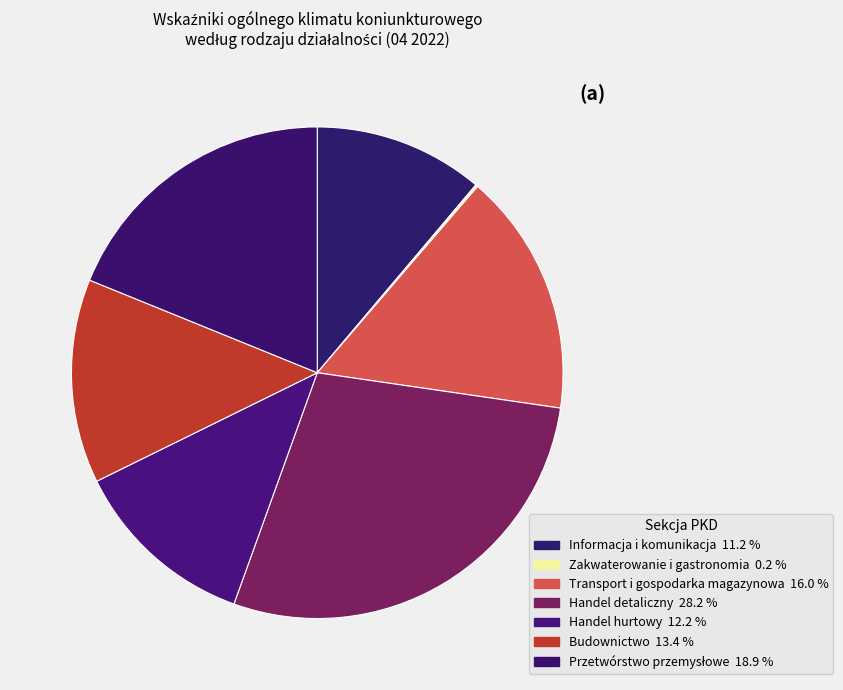

Which has a higher value, Handel detaliczny or Handel hurtowy?

Handel detaliczny